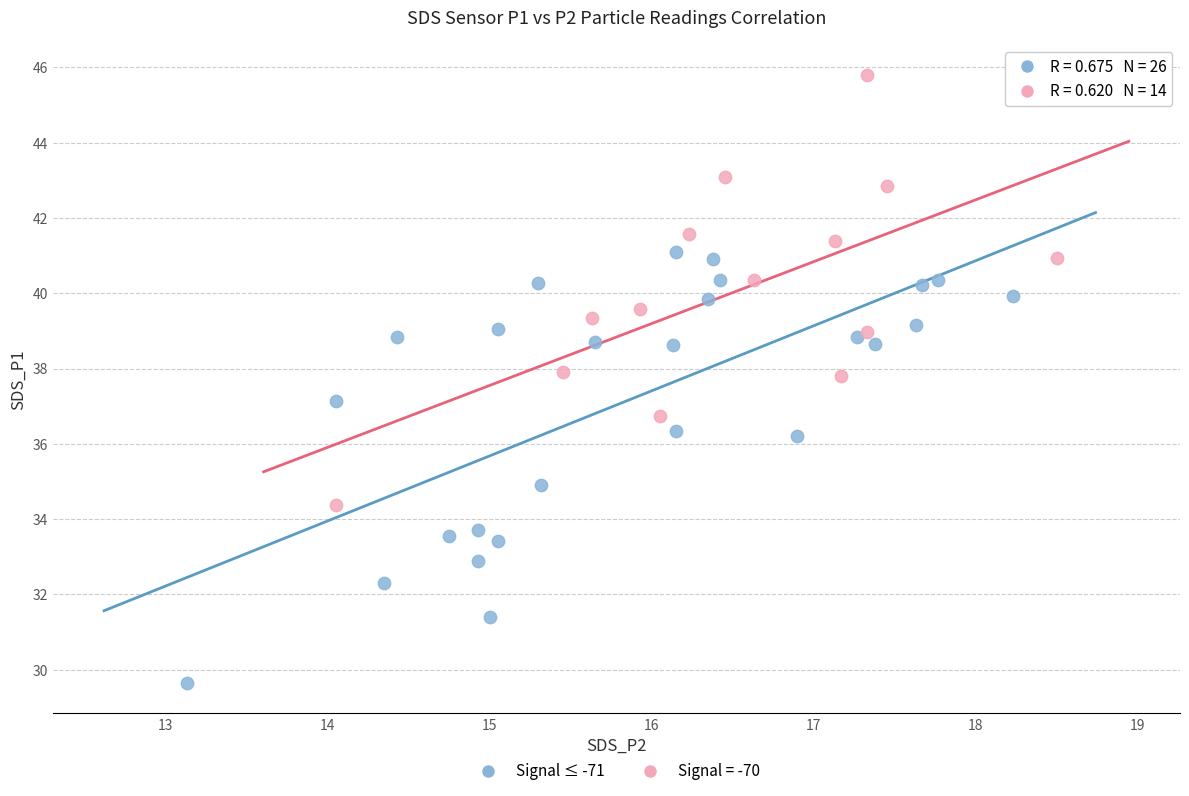

Which series contains the lowest Y value?

Signal ≤ -71